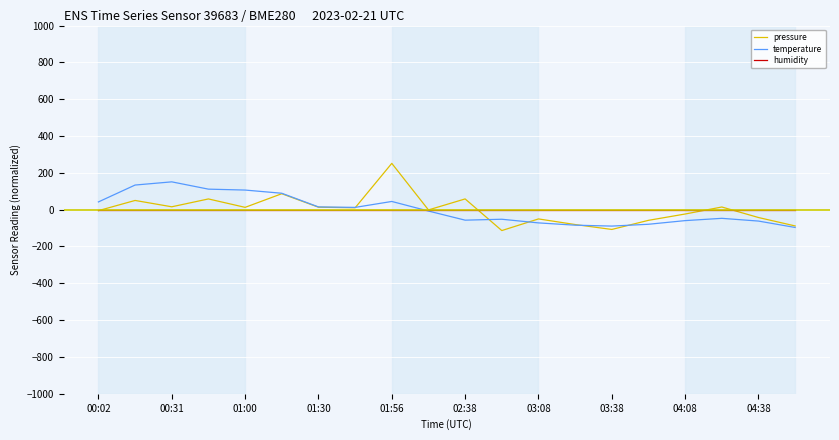

How many lines are shown in the chart?

3